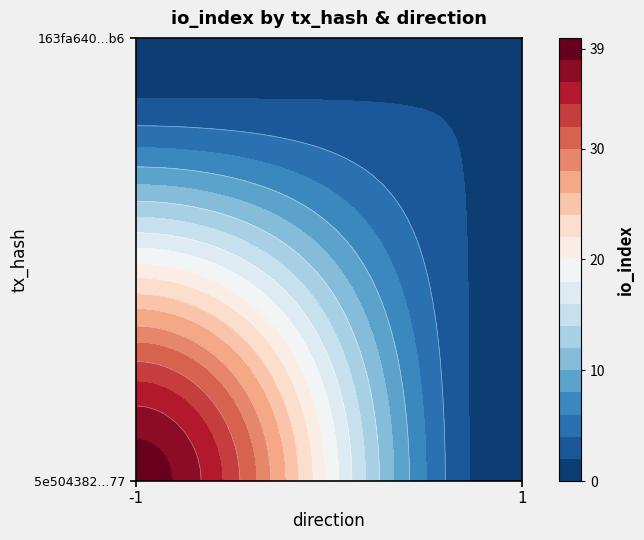

What is the sum of the 163fa640266796ca857b87d0a48cf6527394ab6 values at io_index and direction?

3